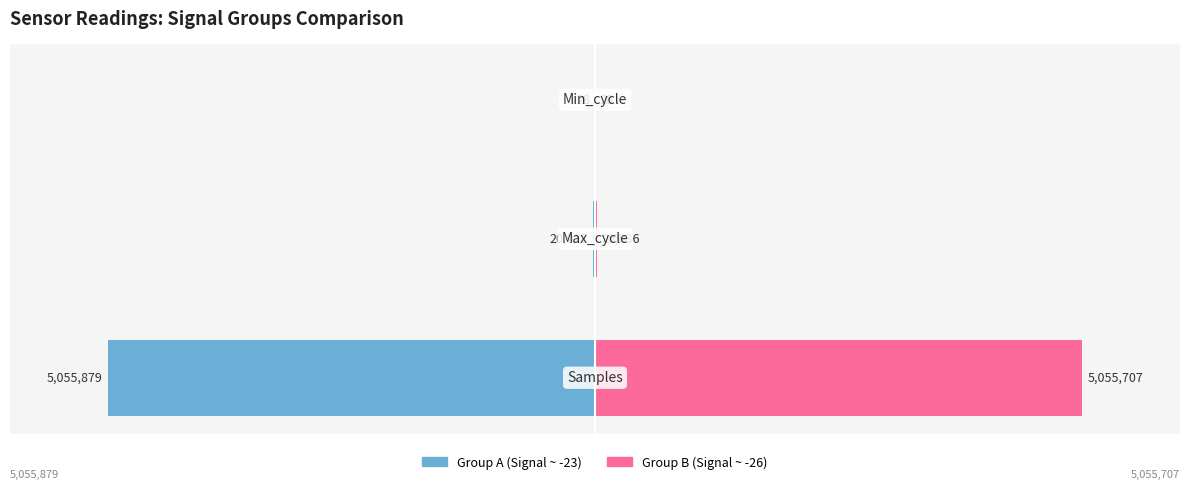

The value of Group B (Signal ~ -26) at 0 is 3050572. True or false?

False